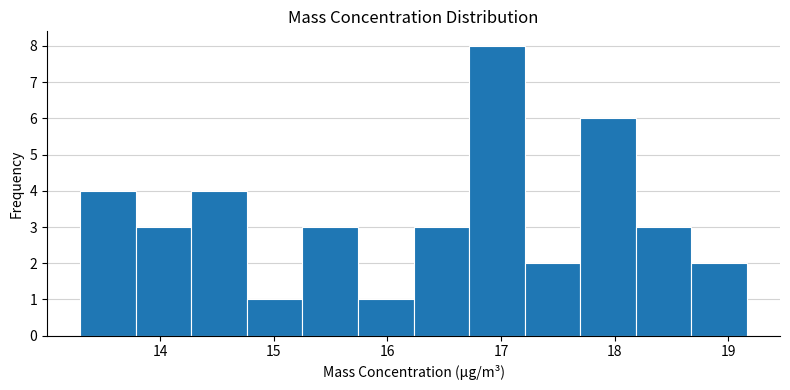

Reading left to right, transcribe this chart: for each bar, give the range it covers on the x-axis and its height. Neither the bar edges nor the heights are printed on the chart, so give them approximately, as read against the axes.

13.3 to 13.8: 4
13.8 to 14.3: 3
14.3 to 14.8: 4
14.8 to 15.3: 1
15.3 to 15.7: 3
15.7 to 16.2: 1
16.2 to 16.7: 3
16.7 to 17.2: 8
17.2 to 17.7: 2
17.7 to 18.2: 6
18.2 to 18.7: 3
18.7 to 19.2: 2